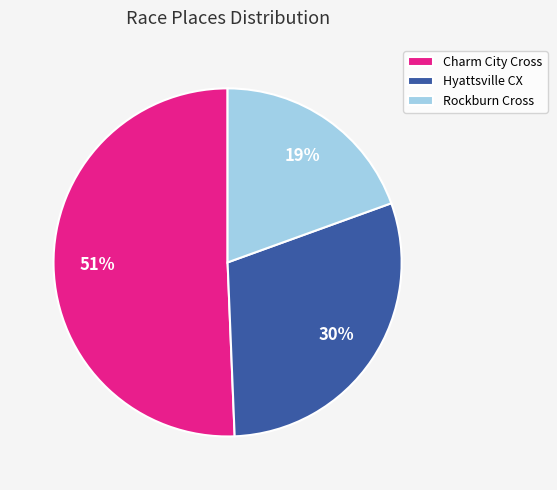

To the nearest percent, what percentage of the pie is Hyattsville CX?

30%